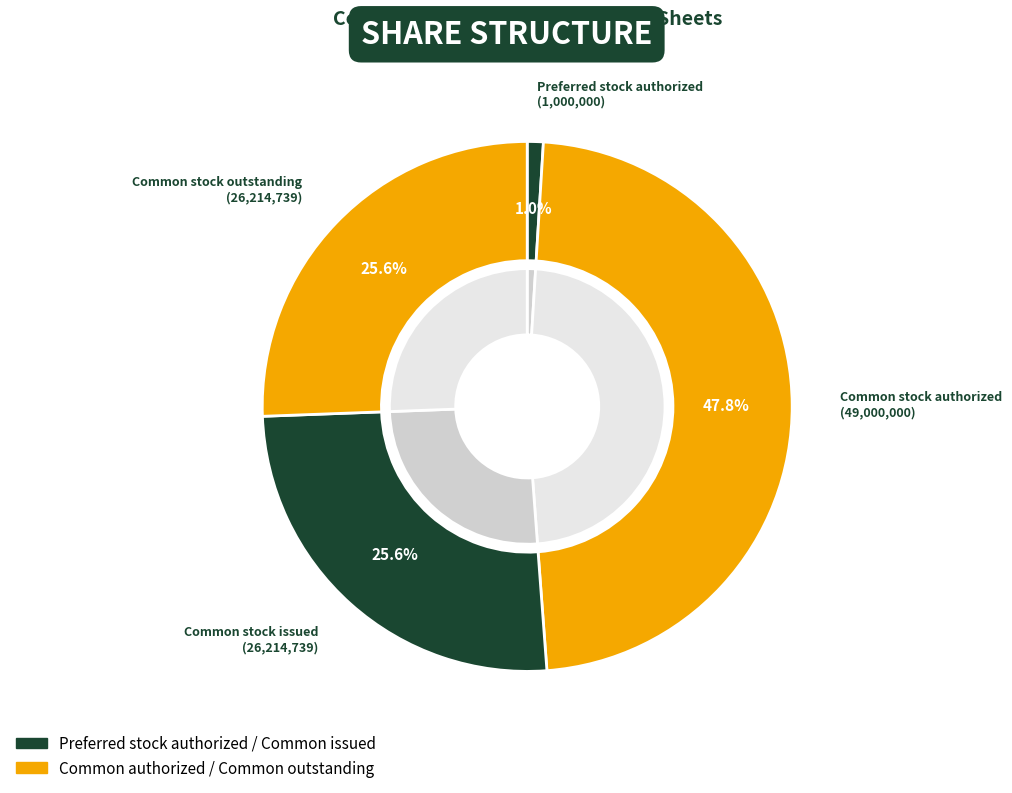

Which has a higher value, Common stock, shares issued or Preferred stock, shares authorized?

Common stock, shares issued